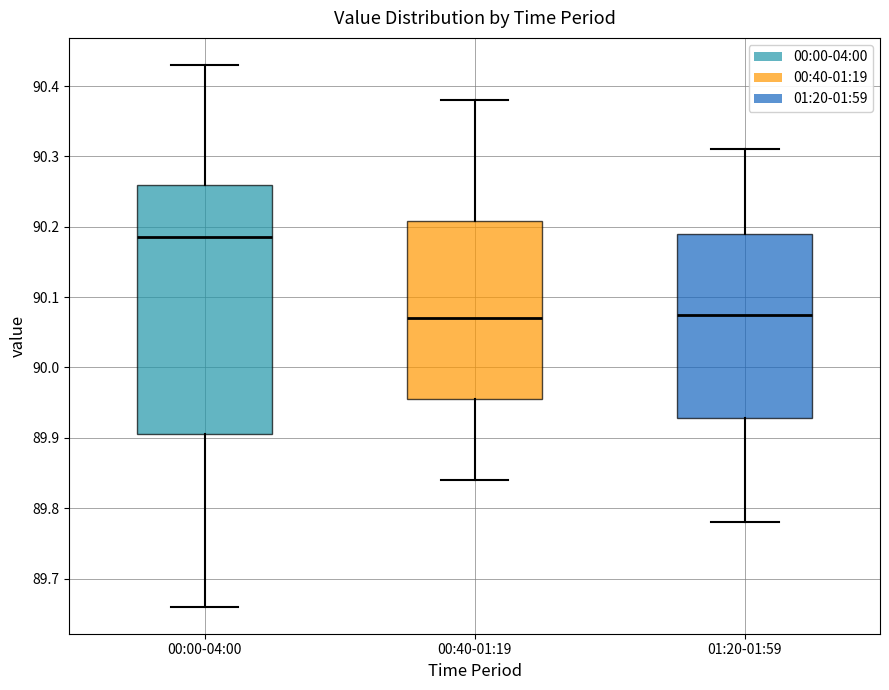

Reading left to right, read every box against the y-axis: the position of its median line, the range the box covers, and the ends of its whiskers. The values are not printed on the chart, so give them approximately, as read against the axis.

00:00-04:00: median 90.19, box 89.91 to 90.26, whiskers 89.66 to 90.43
00:40-01:19: median 90.07, box 89.96 to 90.21, whiskers 89.84 to 90.38
01:20-01:59: median 90.08, box 89.93 to 90.19, whiskers 89.78 to 90.31